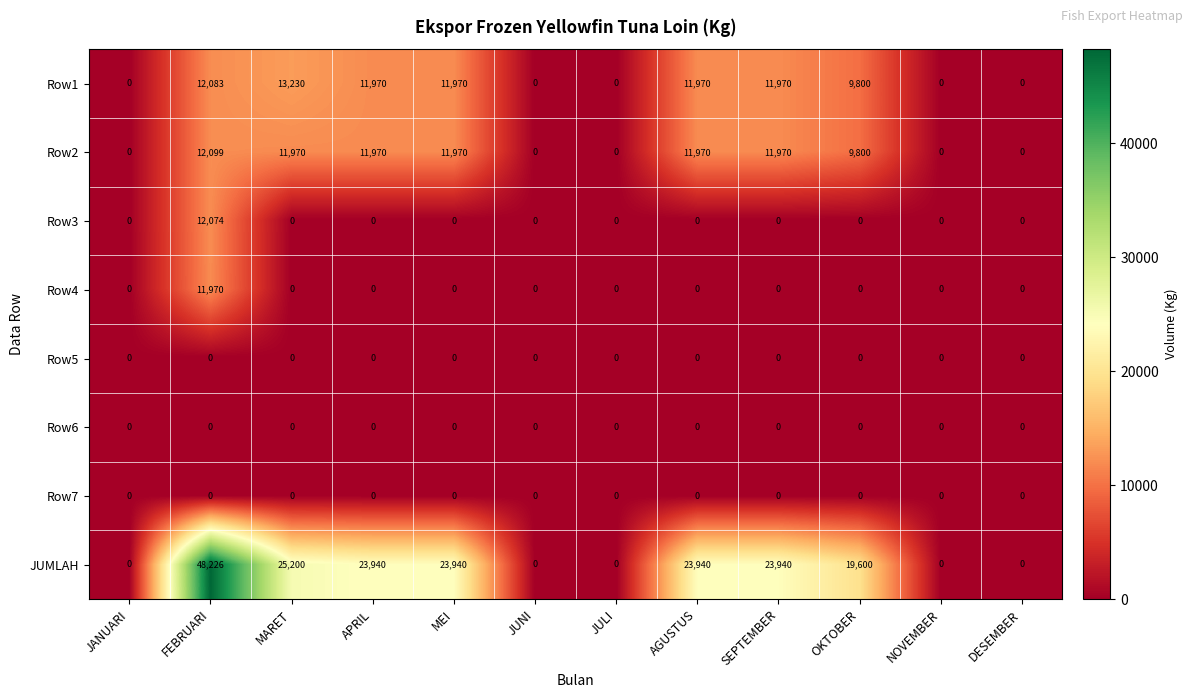

What is the difference between the maximum and minimum values in the Row1 series?

13230